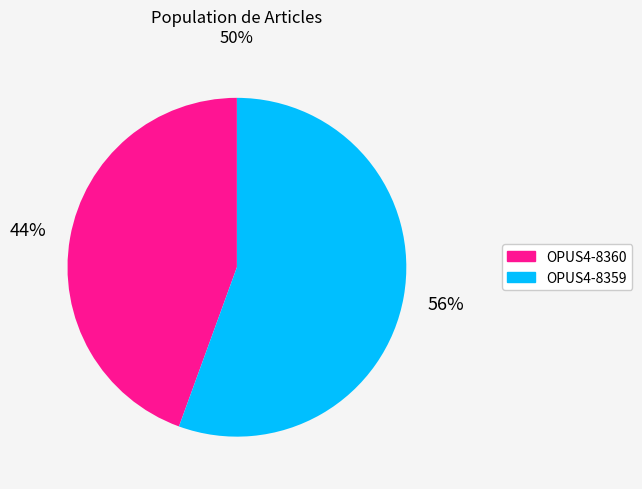

What percentage is the OPUS4-8359 slice, to the nearest percent?

56%